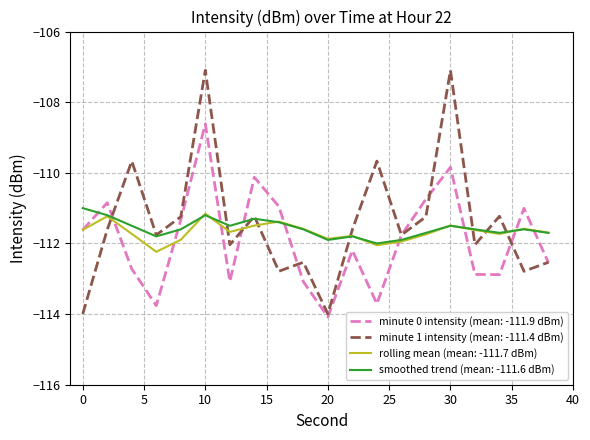

What is the minimum value shown in the chart?

-114.1